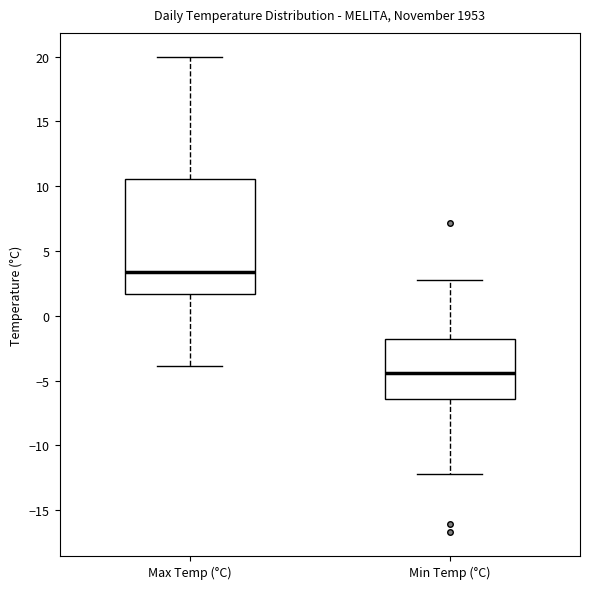

Which box has the lowest median line?

Min Temp (°C)